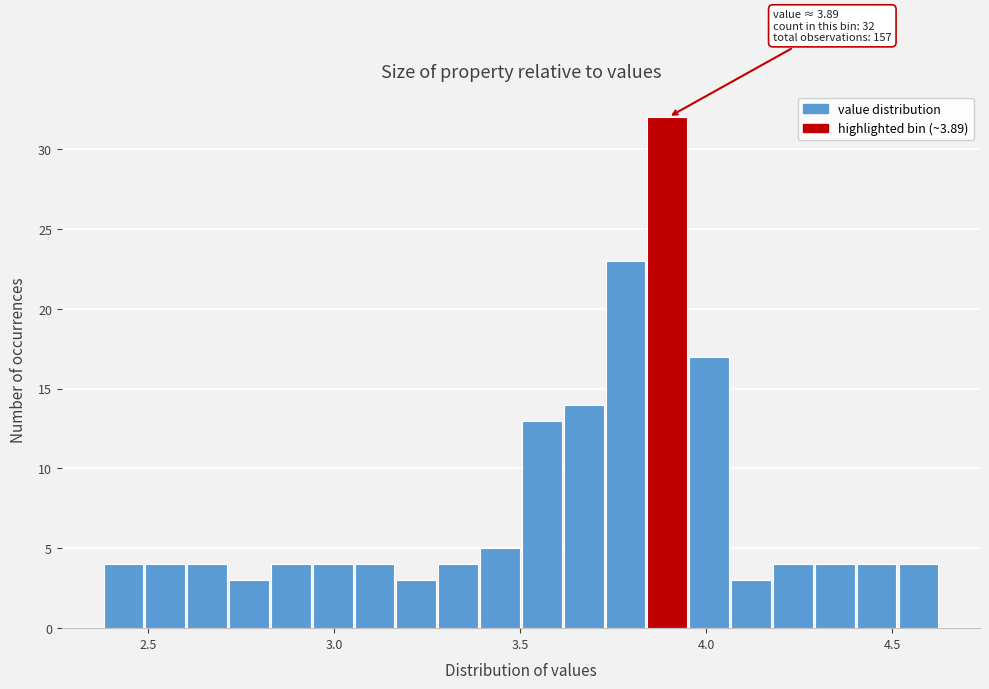

Around what value on the x-axis is the tallest bar? Give the approximate position of its centre, as read against the axis.

3.90